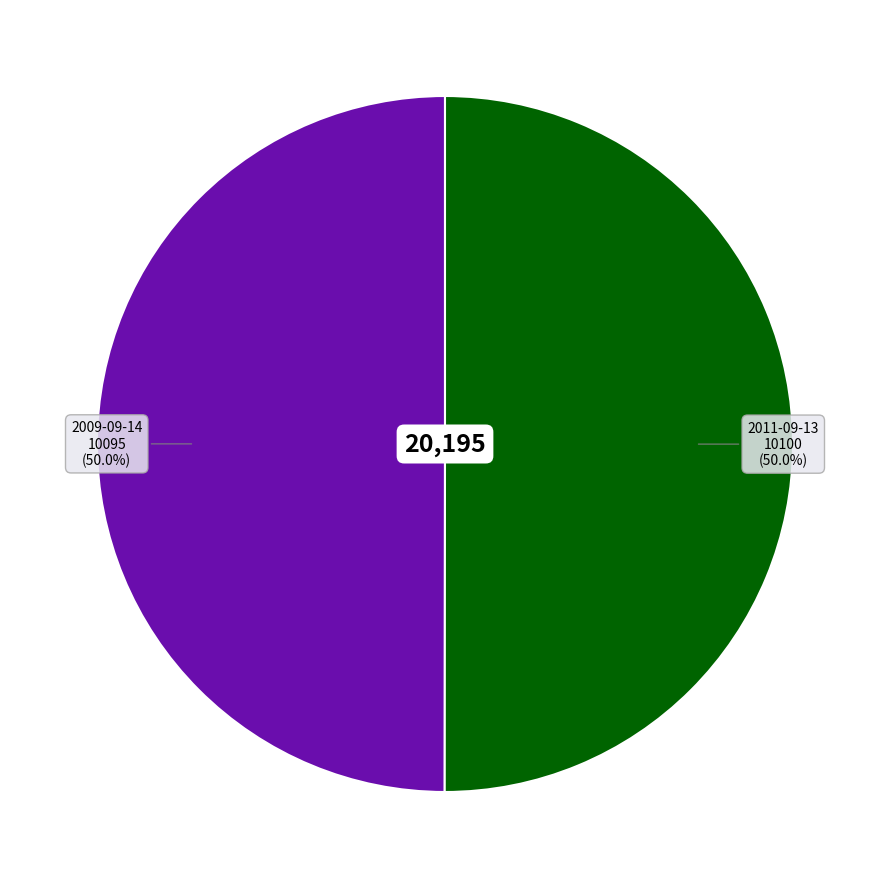

To the nearest percent, what is the average slice percentage?

50%